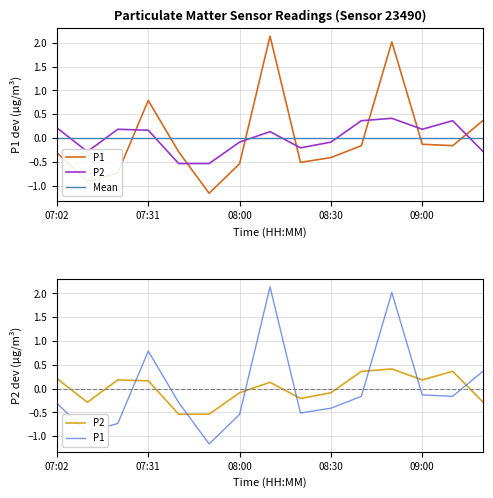

Rank the series by their maximum value, from lowest to highest.

P2, P1